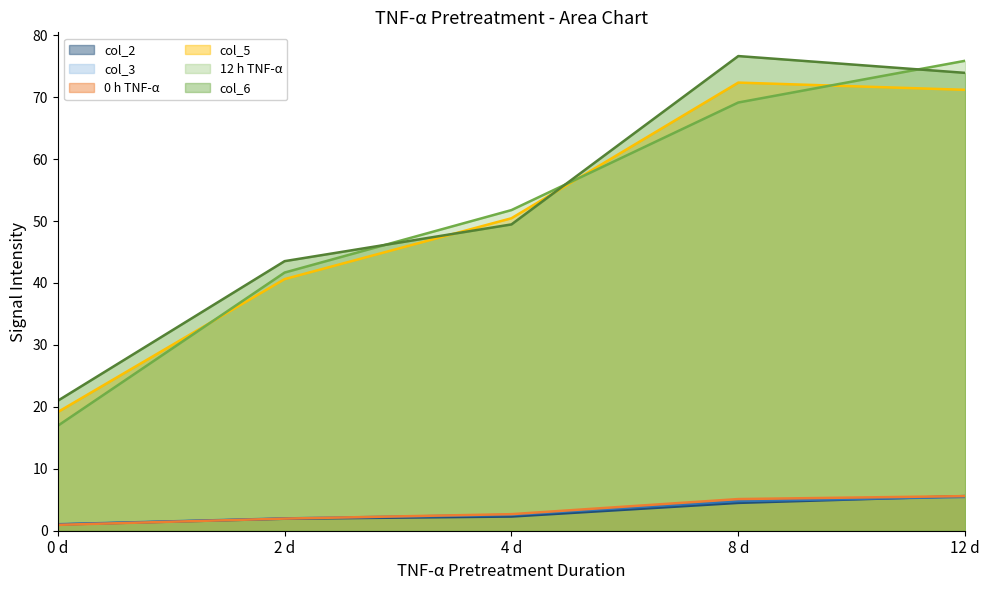

What value does the col_2 series have at 0 d?

1.0